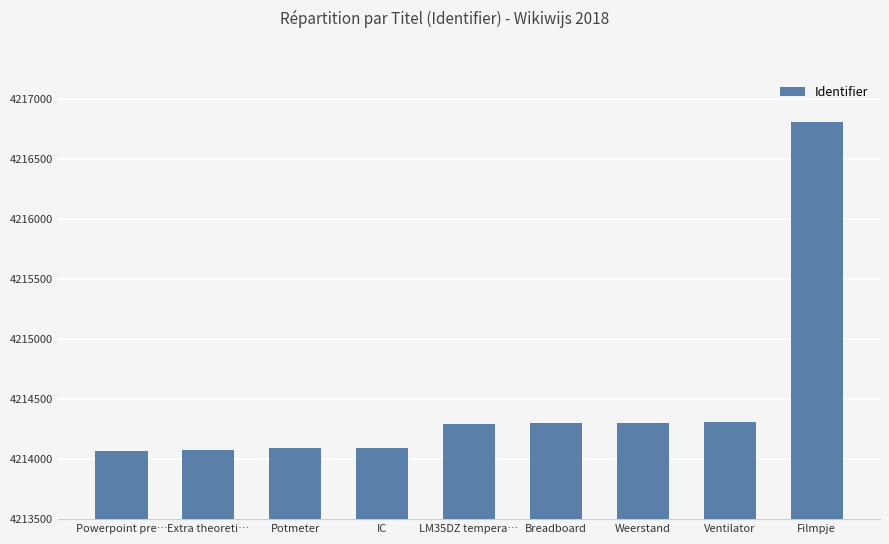

At which category does the chart reach its peak across all series?

Filmpje